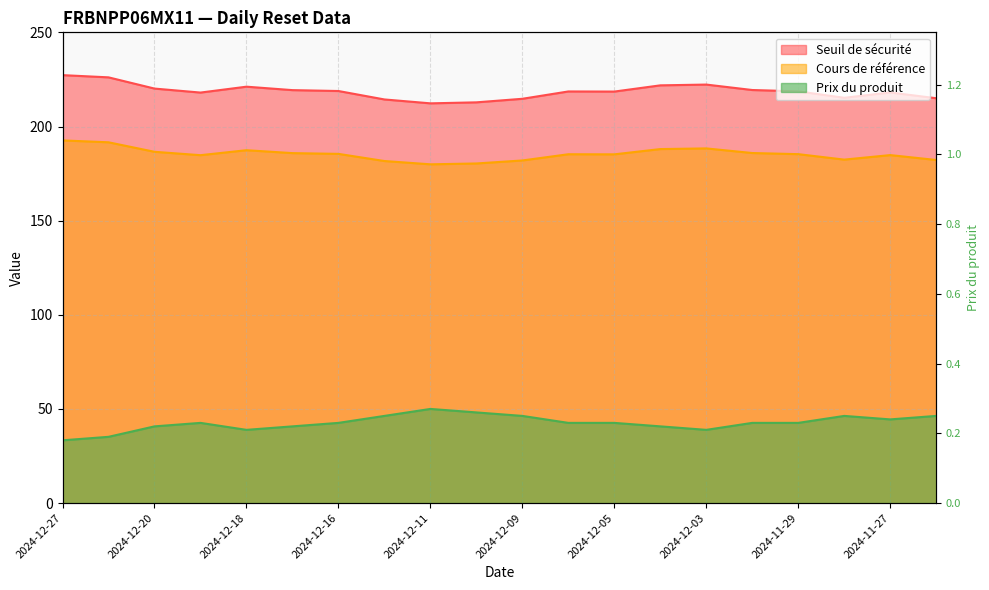

List the series in order of their peak value, lowest first.

Prix du produit, Cours de référence, Seuil de sécurité